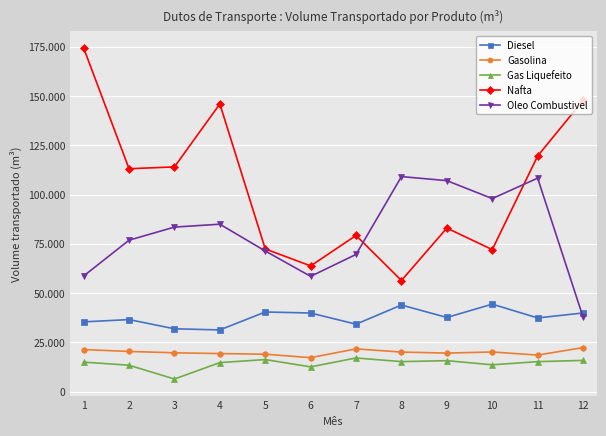

What is the total value across all series at 6?

191786